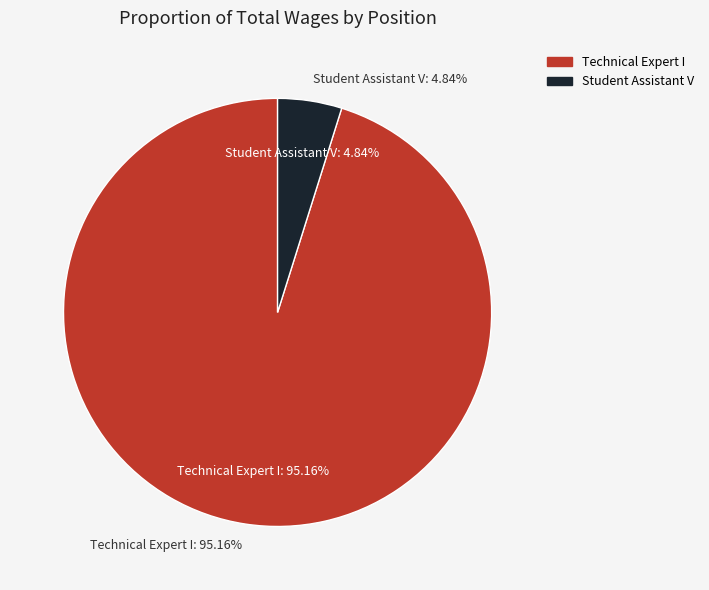

Which slice is the largest?

Technical Expert I